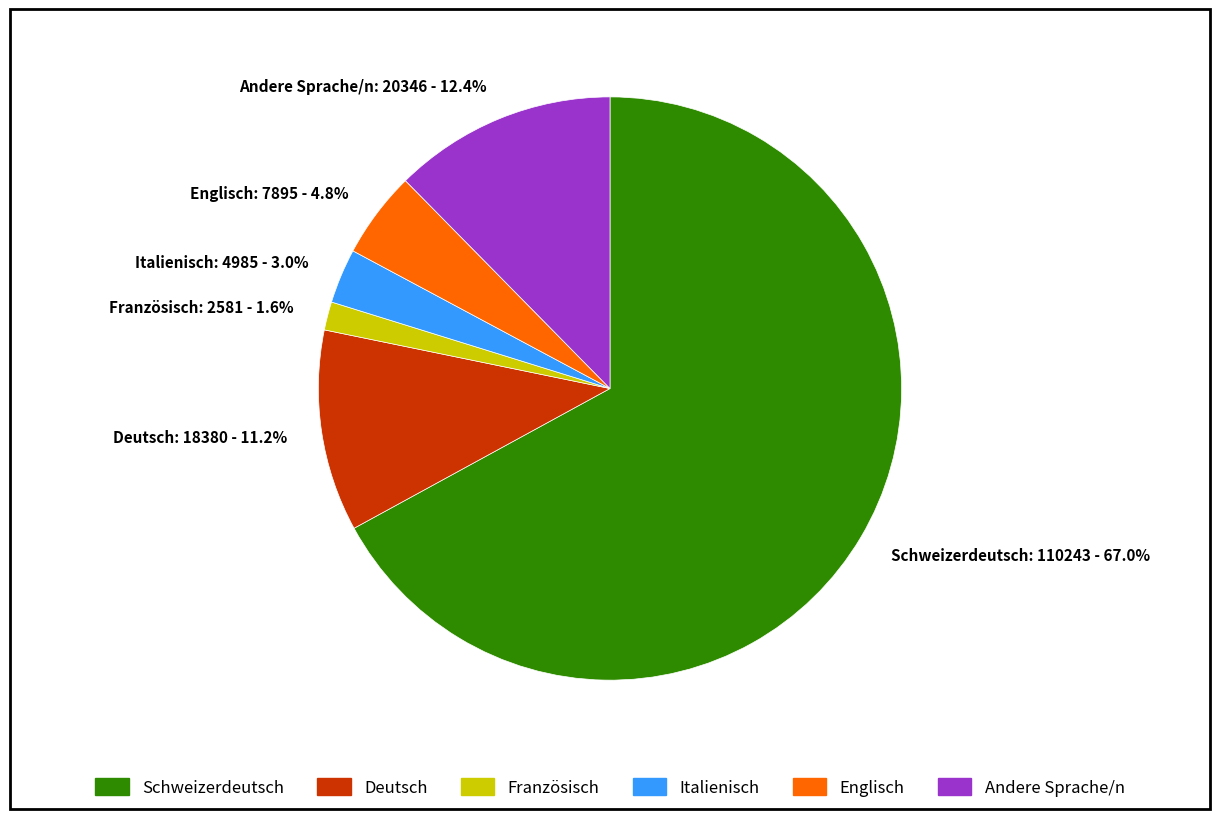

What is the largest slice in the pie chart?

Schweizerdeutsch